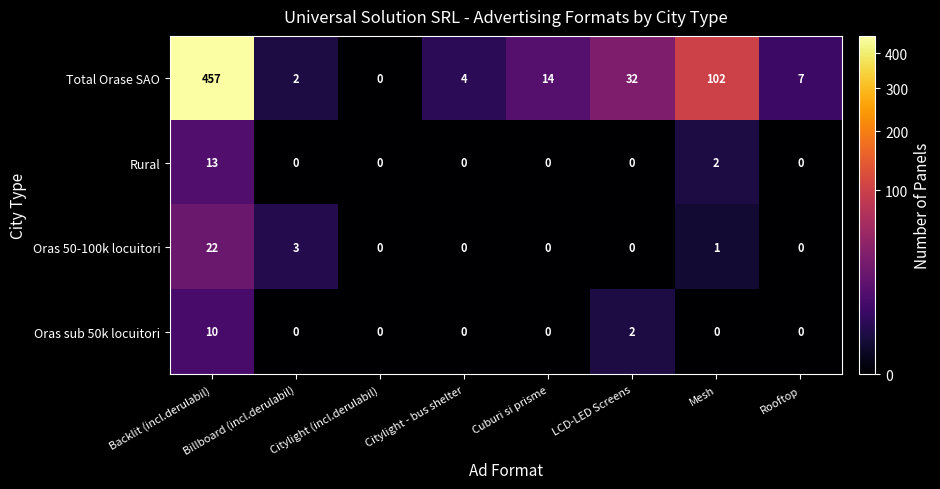

At which category does the chart reach its peak across all series?

Backlit (incl.derulabil)